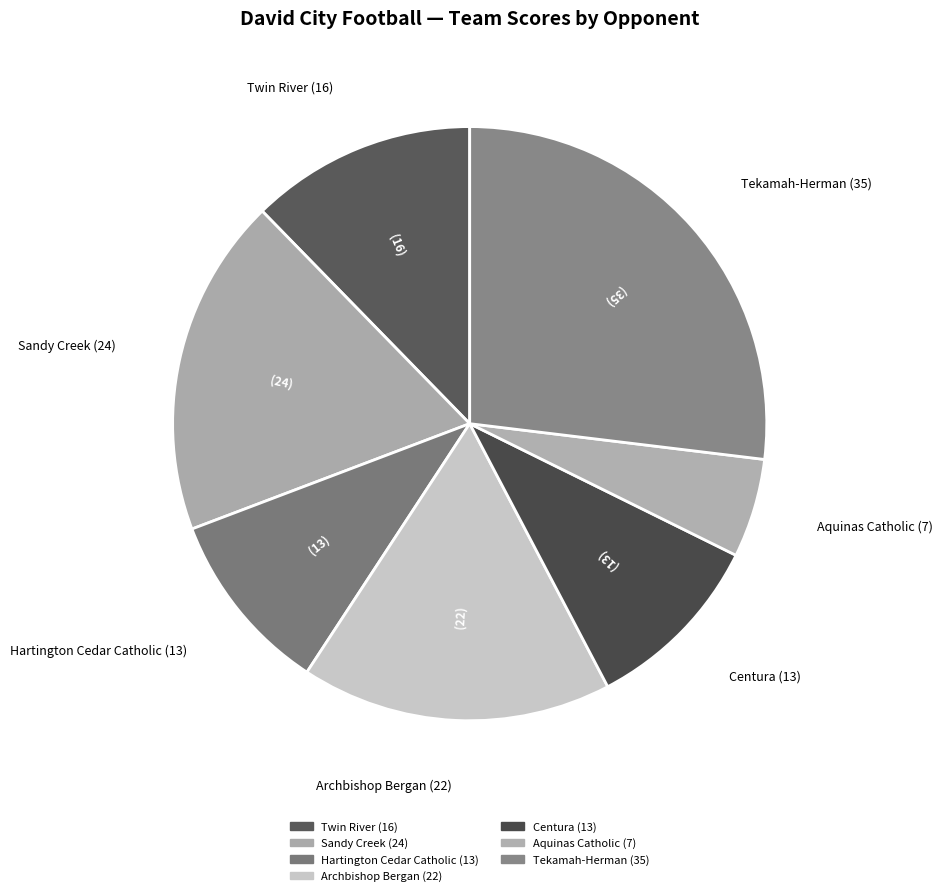

How many slices are in this pie chart?

7